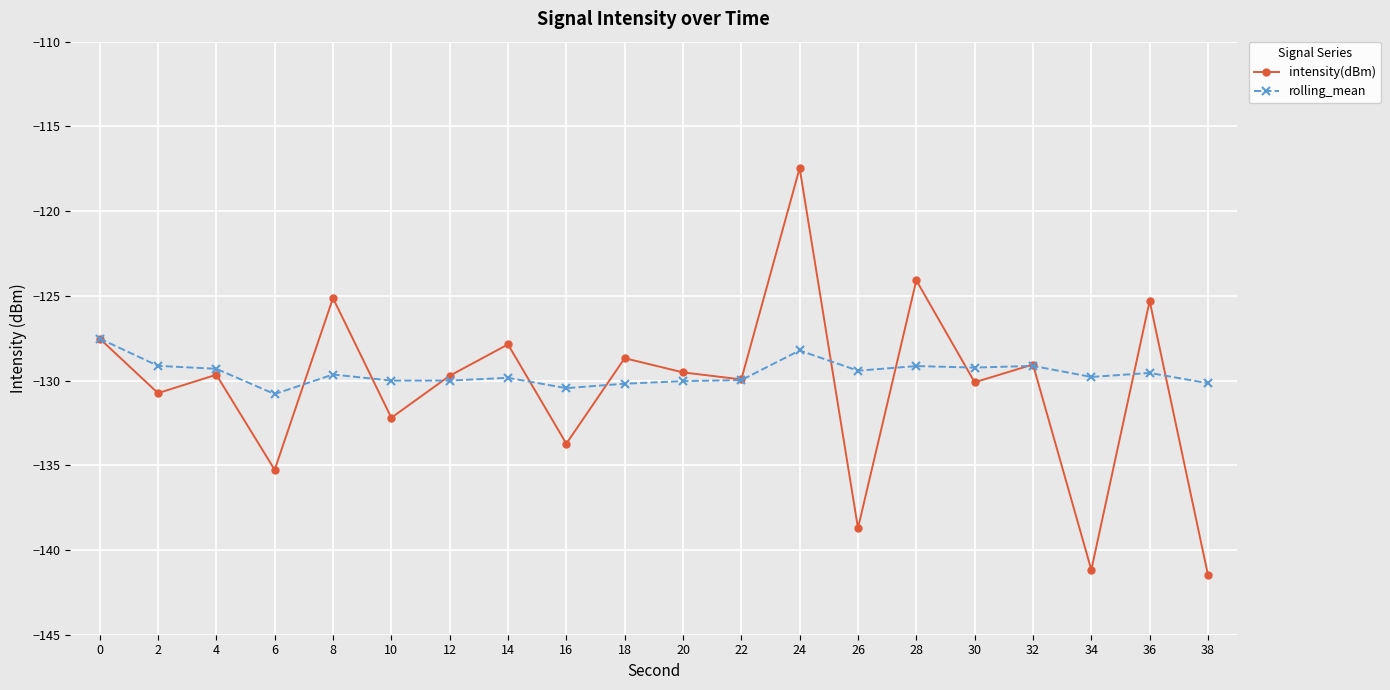

What is the highest value of the intensity(dBm) series?

-117.5